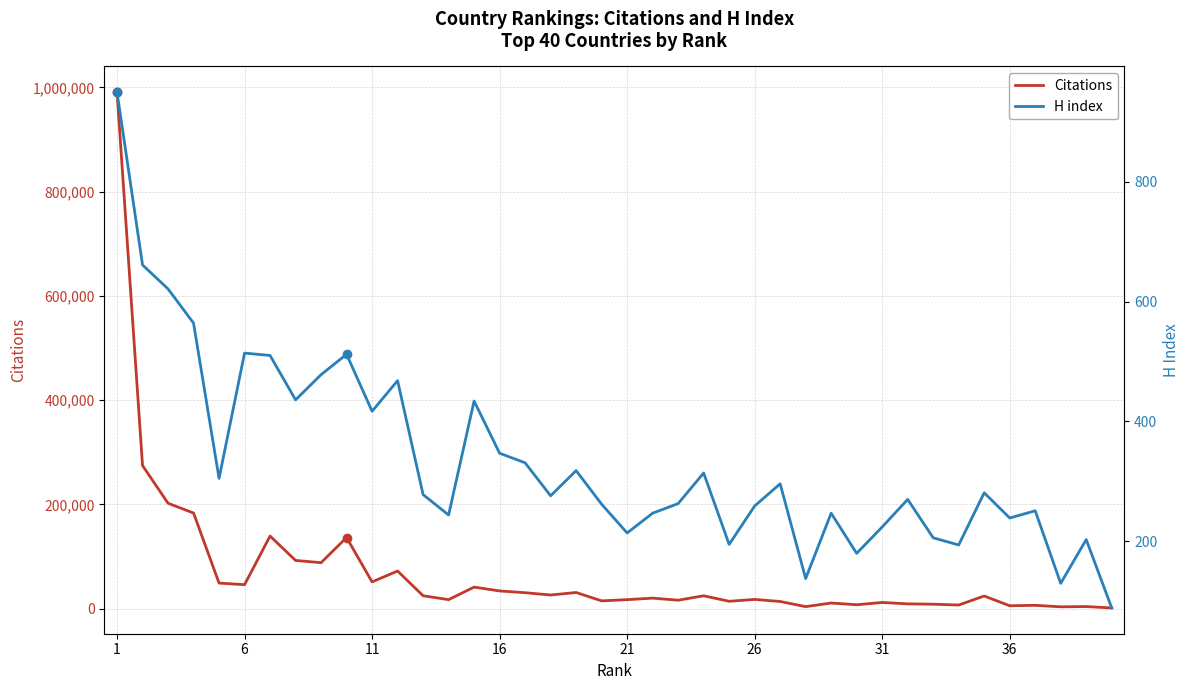

The value of Citations at 11 is 51388. True or false?

True